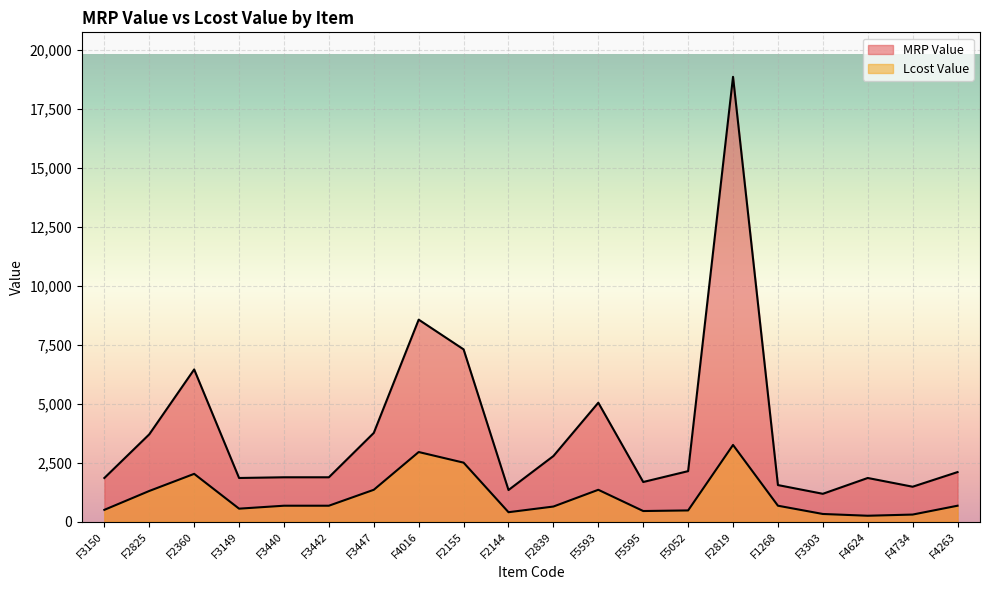

Read the MRP Value value at F3150, to the nearest 10.

1850